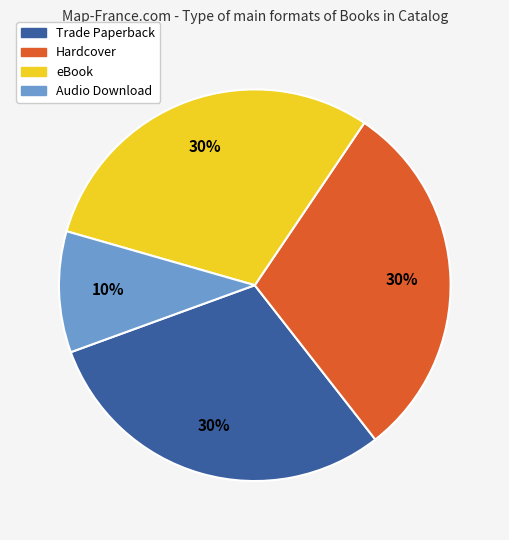

The Audio Download slice represents 10% of the pie. True or false?

True